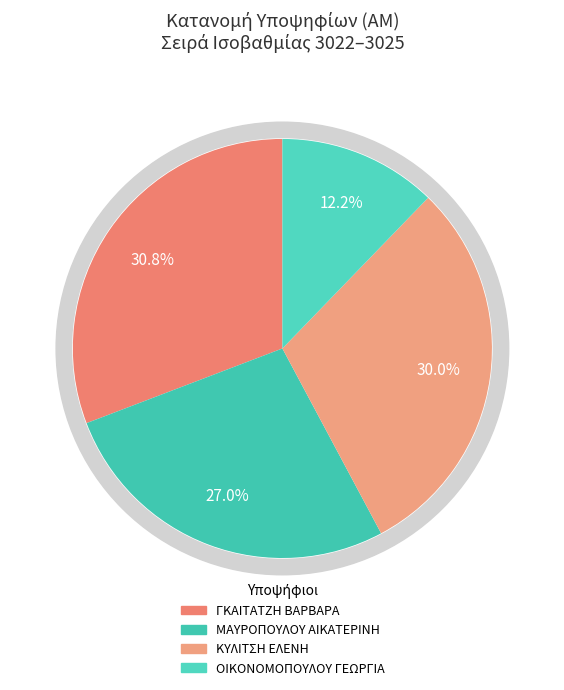

Count the number of slices in the pie.

4